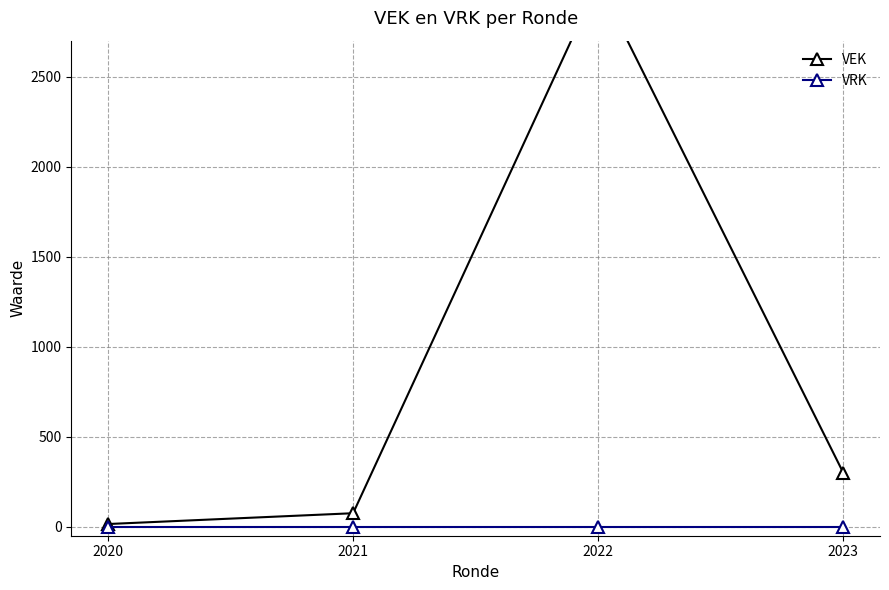

How many lines are shown in the chart?

2